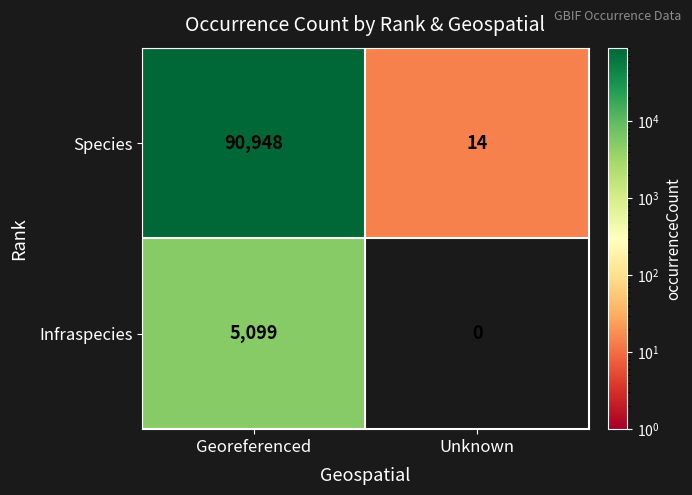

How many data points does each series have?

2